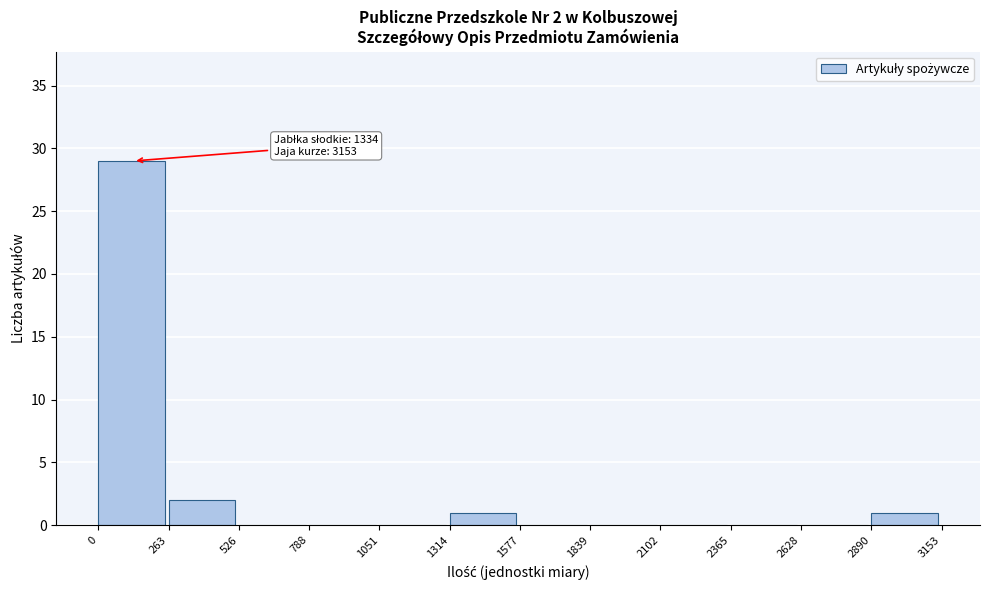

Over which range of the x-axis is the bar tallest?

0 to 263